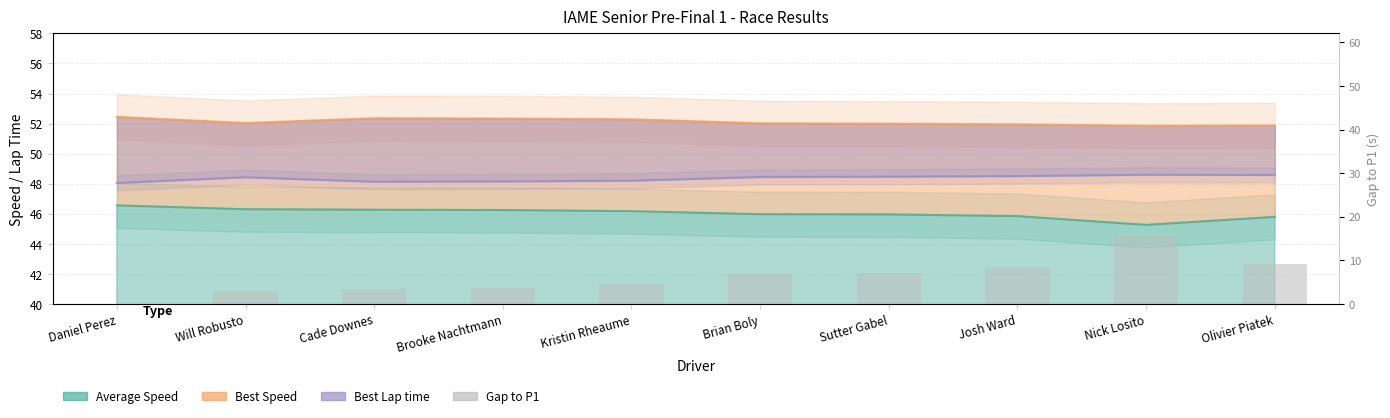

Does the chart contain any negative values?

No